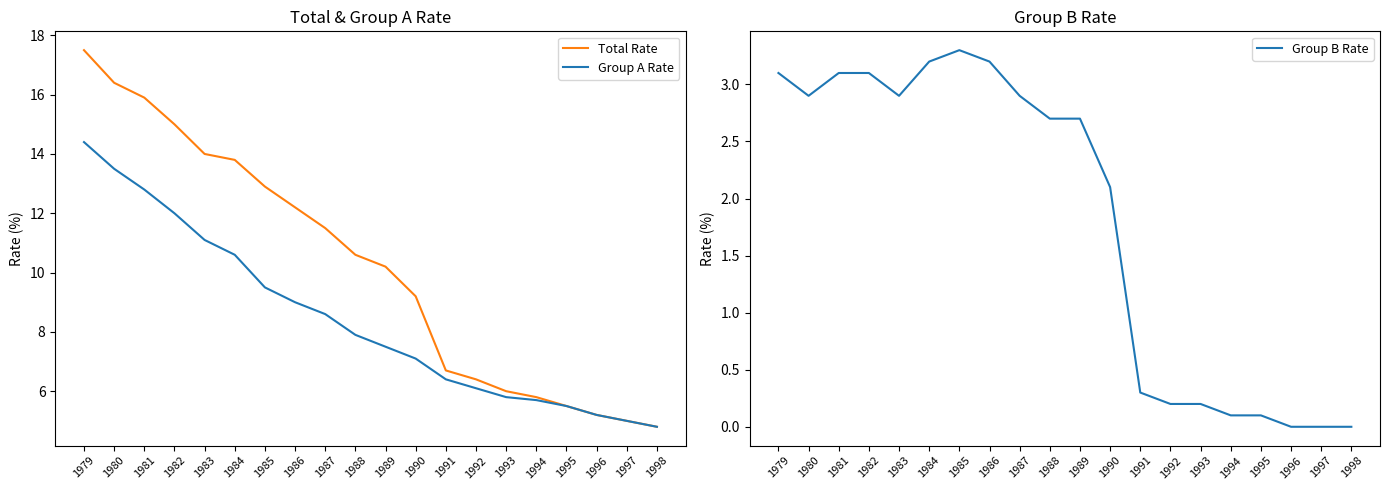

Rank the series at 1987 from lowest to highest value.

Group B Rate, Group A Rate, Total Rate